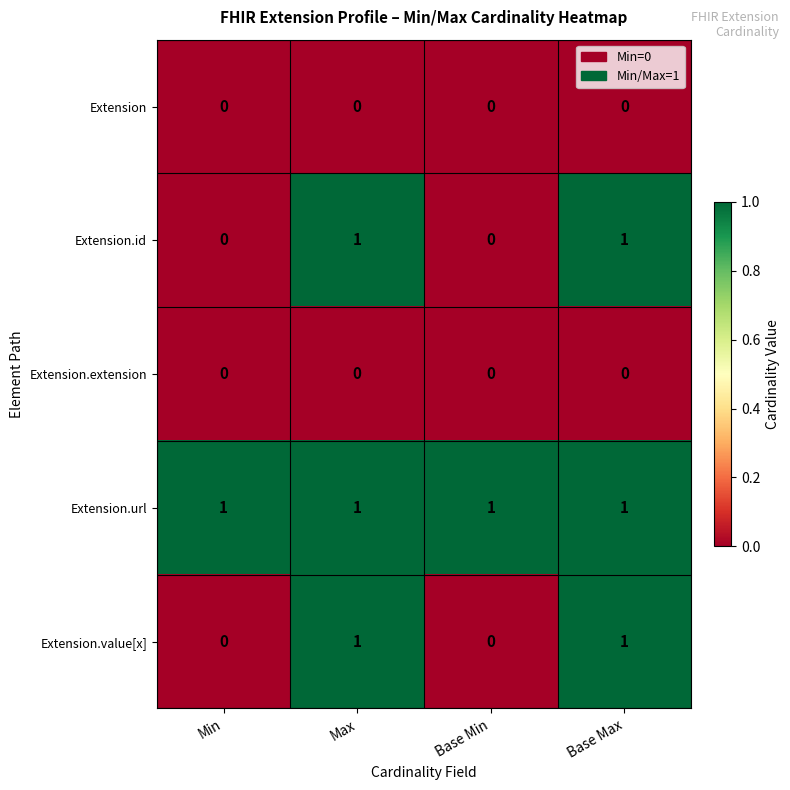

At how many categories does at least one series exceed 0?

4